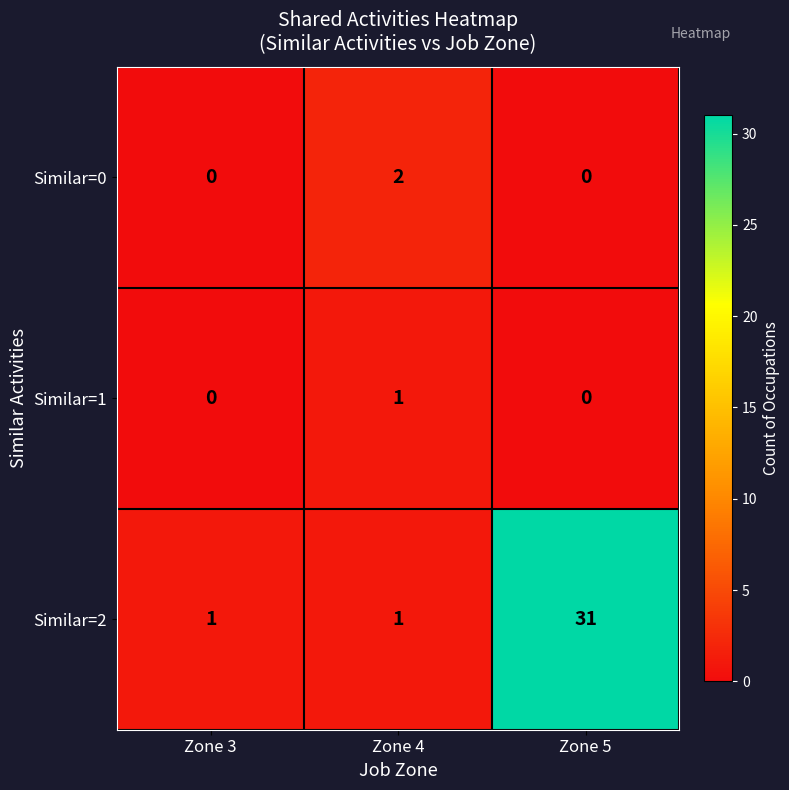

Rank the series by their maximum value, from highest to lowest.

Similar=2, Similar=0, Similar=1